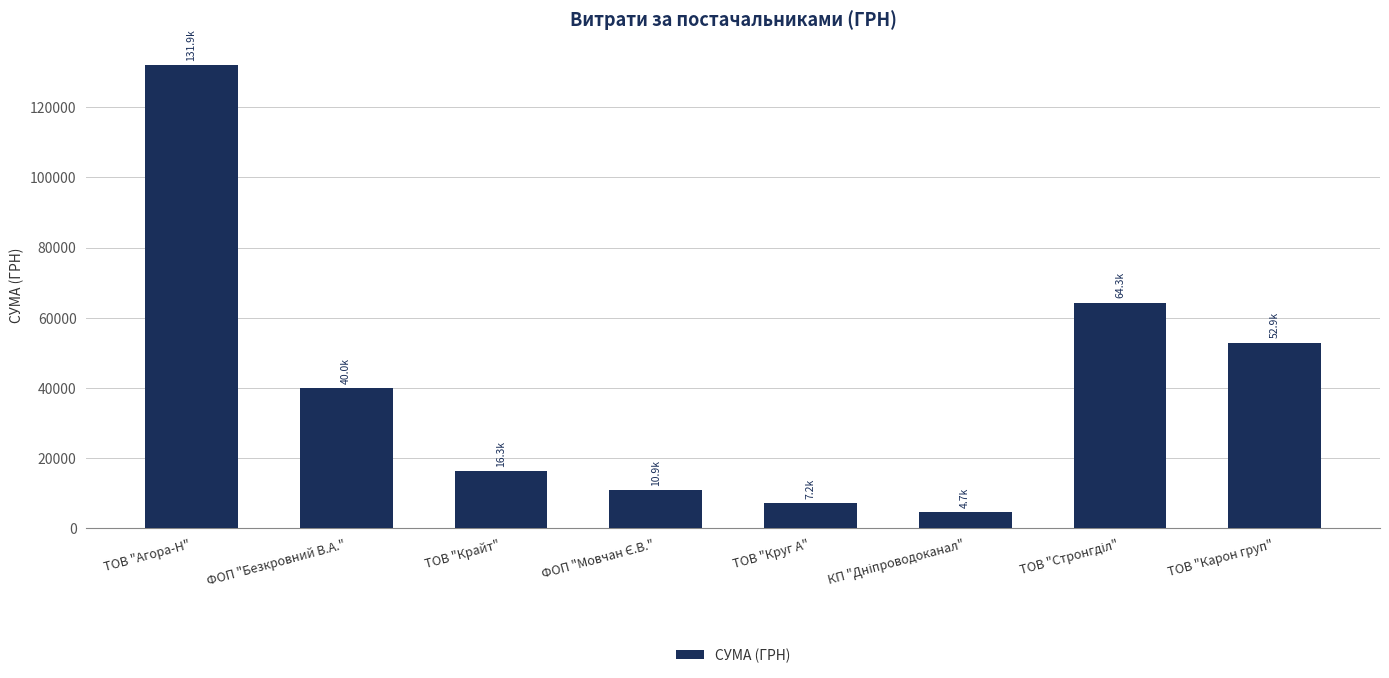

Reading left to right, what are all the values shown in this chart?

131885.8	39972.4	16282.1	10854.2	7185.4	4730.0	64293.0	52936.8